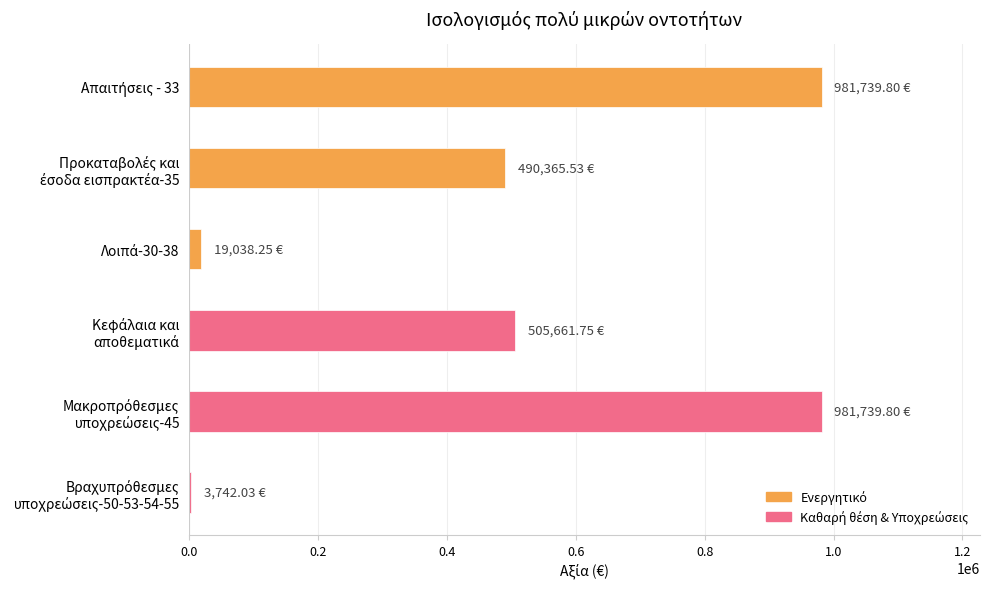

What is the sum of all values?

2982287.2